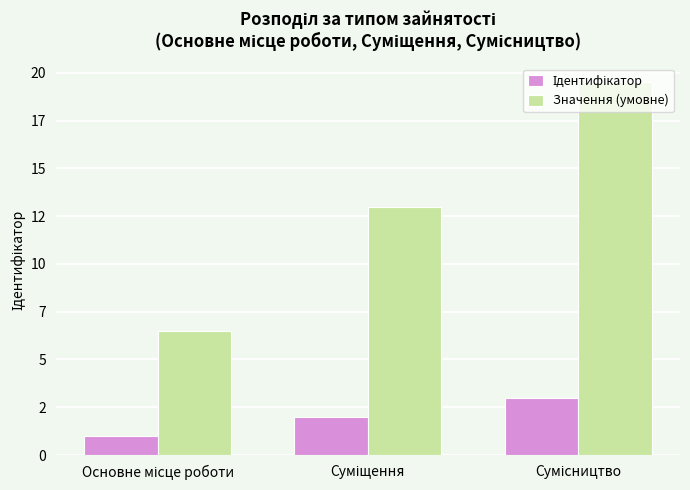

Are the bars horizontal?

No